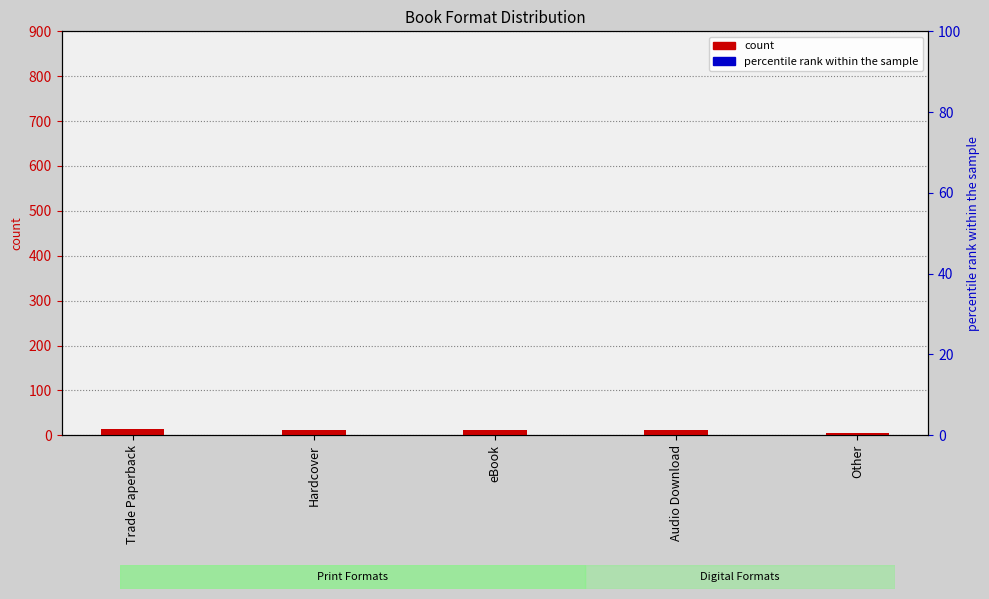

Which series reaches the minimum Y coordinate?

count